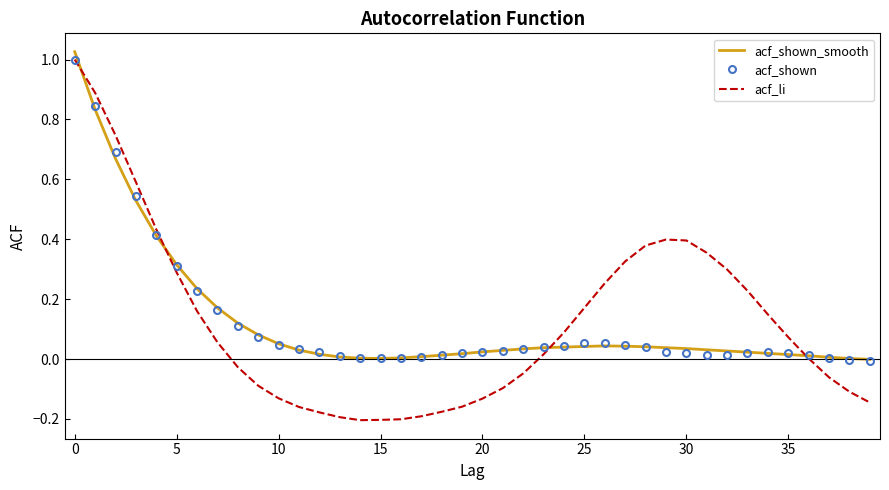

Which series has the widest spread of values?

acf_li